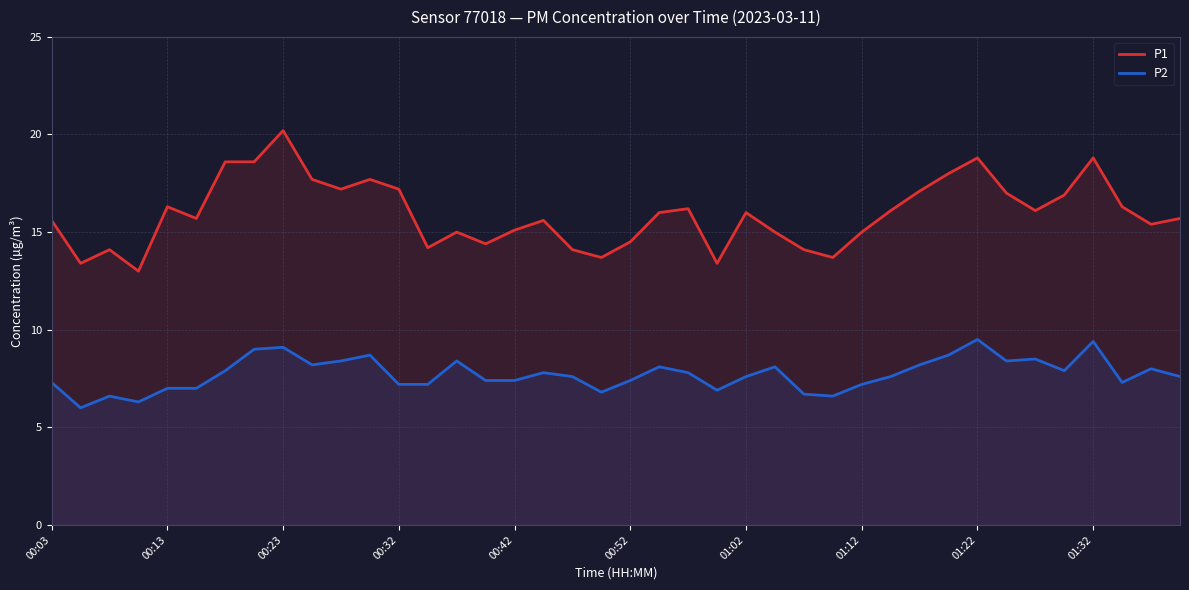

Reading right to left, transcribe all the data shown in this chart.

P1: 15.7	15.4	16.3	18.8	16.9	16.1	17.0	18.8	18.0	17.1	16.1	15.0	13.7	14.1	15.0	16.0	13.4	16.2	16.0	14.5	13.7	14.1	15.6	15.1	14.4	15.0	14.2	17.2	17.7	17.2	17.7	20.2	18.6	18.6	15.7	16.3	13.0	14.1	13.4	15.6
P2: 7.6	8.0	7.3	9.4	7.9	8.5	8.4	9.5	8.7	8.2	7.6	7.2	6.6	6.7	8.1	7.6	6.9	7.8	8.1	7.4	6.8	7.6	7.8	7.4	7.4	8.4	7.2	7.2	8.7	8.4	8.2	9.1	9.0	7.9	7.0	7.0	6.3	6.6	6.0	7.3